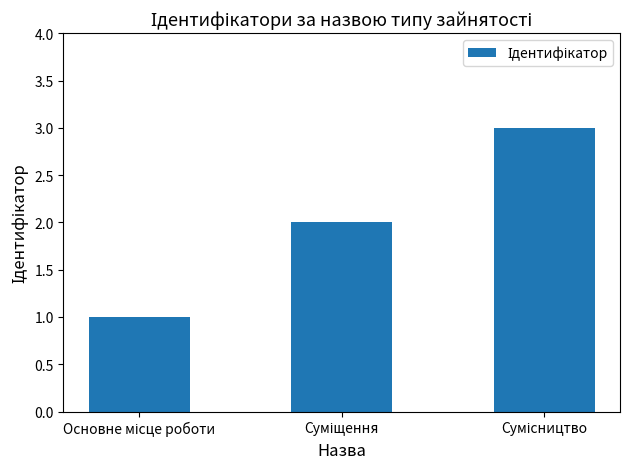

What is the greatest value displayed?

3